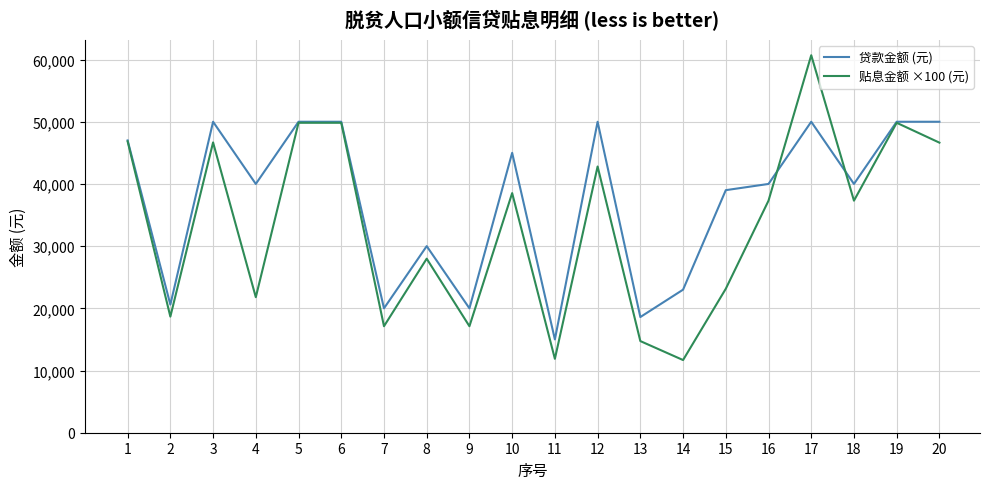

Rank the series by their average value, from lowest to highest.

贴息金额 ×100 (元), 贷款金额 (元)